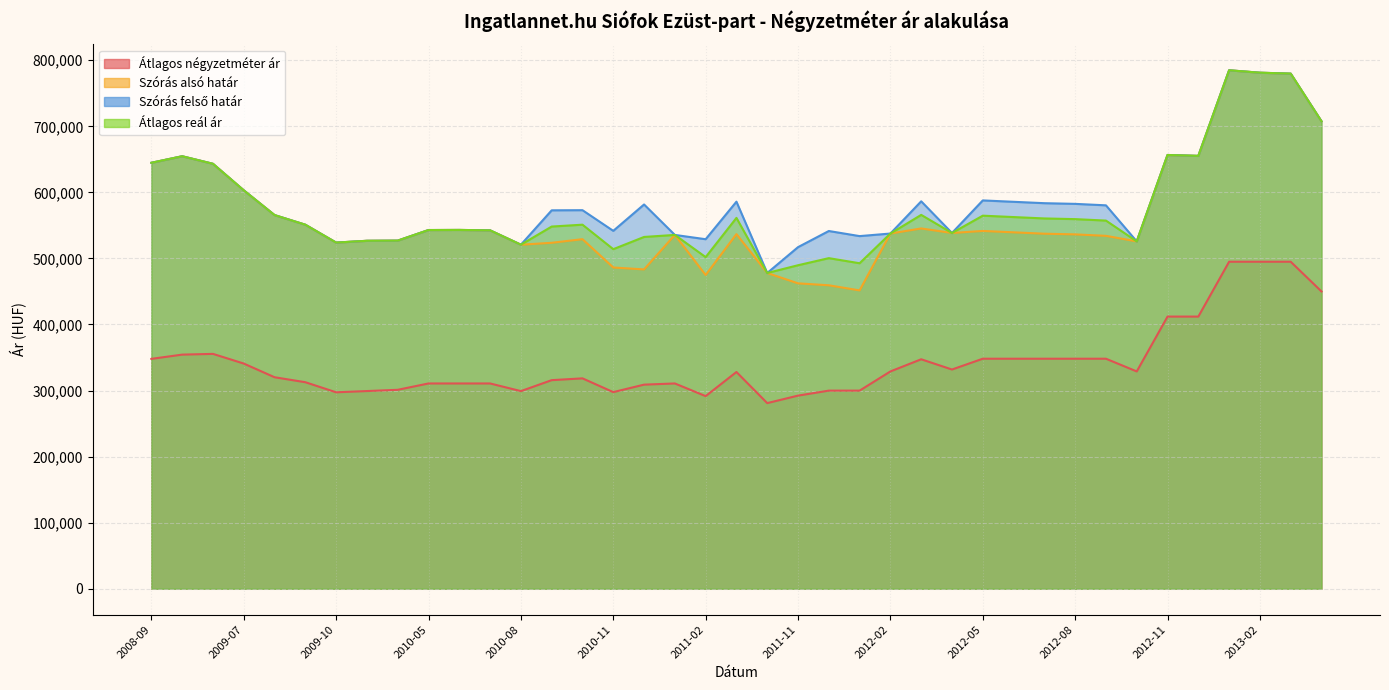

True or false: Szórás alsó határ and Szórás felső határ cross at least once.

False